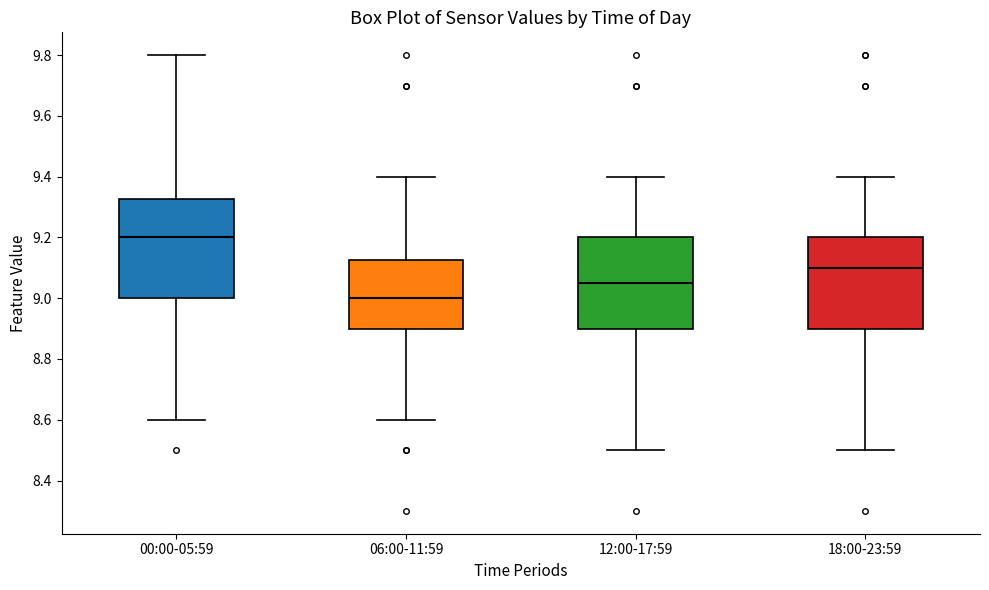

Which box's median line is the highest?

00:00-05:59